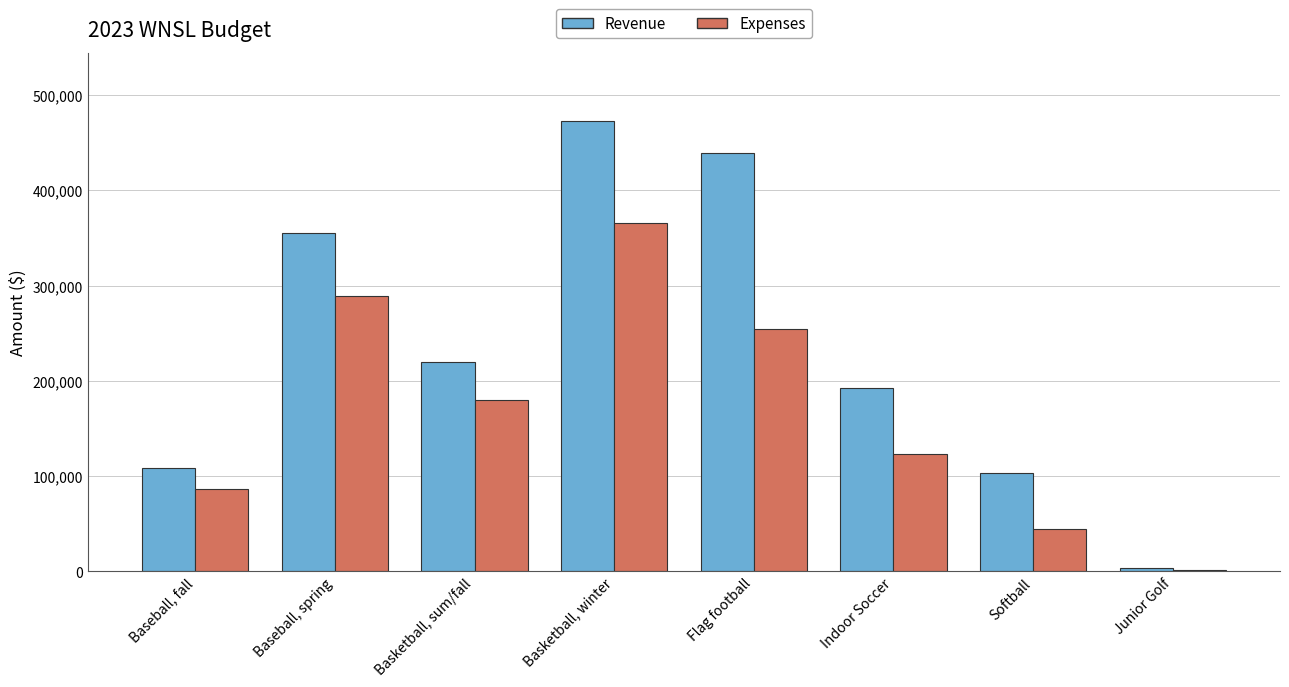

What is the spread (max minus min) of values at Baseball, spring?

66512